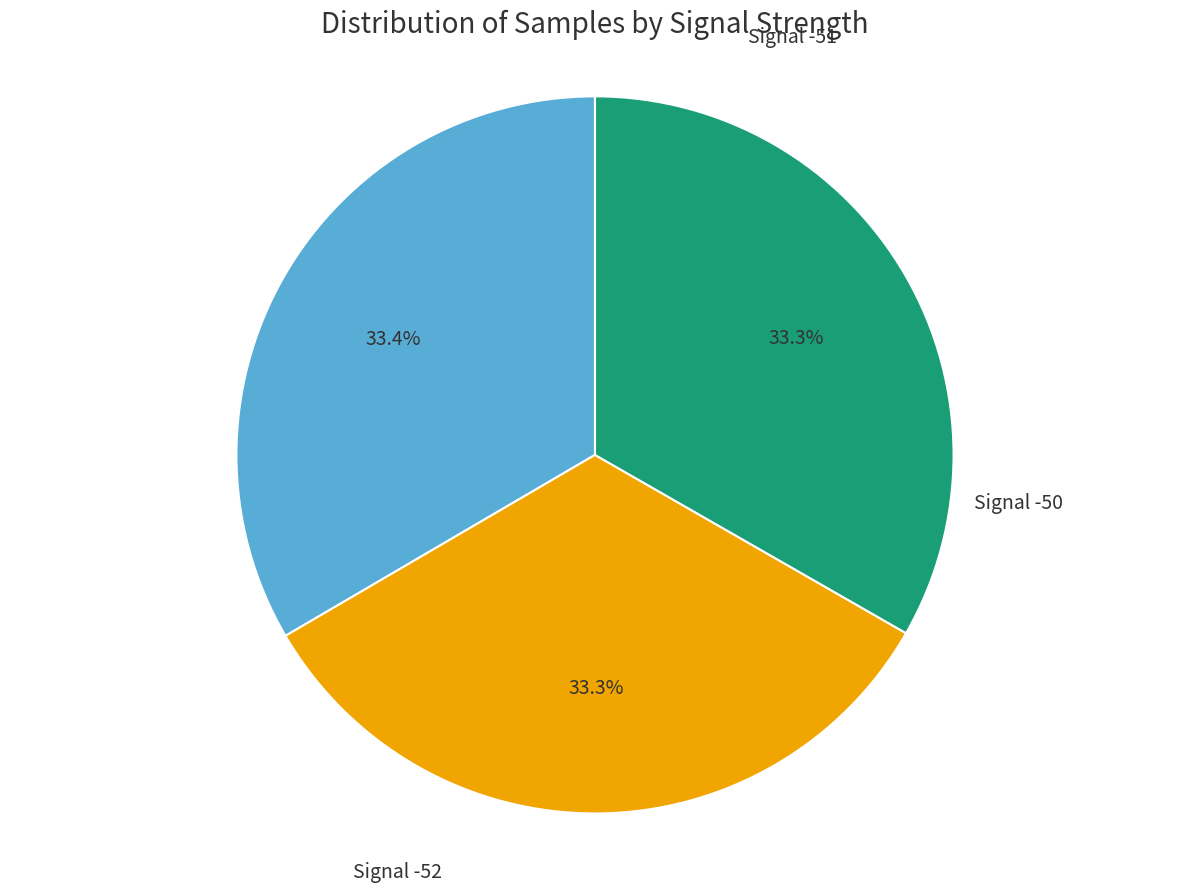

How many segments does this pie chart have?

3